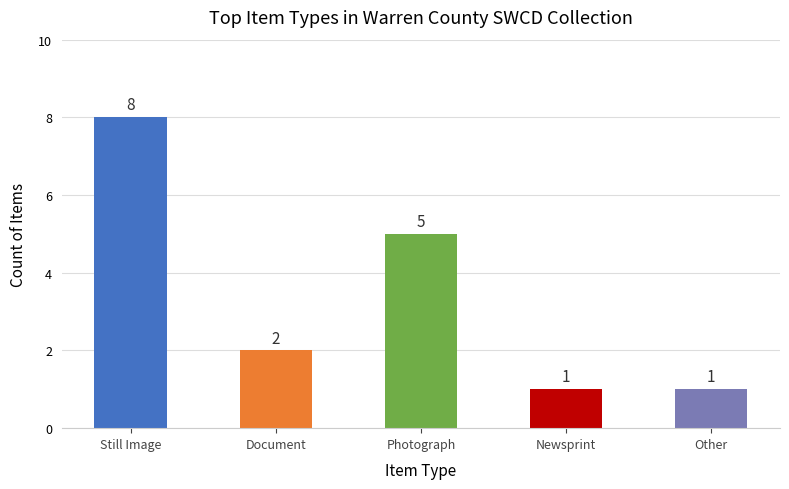

Reading right to left, extract all data points from this chart.

Still Image: Other=0	Newsprint=0	Photograph=0	Document=0	Still Image=8
Document: Other=0	Newsprint=0	Photograph=0	Document=2	Still Image=0
Photograph: Other=0	Newsprint=0	Photograph=5	Document=0	Still Image=0
Newsprint: Other=0	Newsprint=1	Photograph=0	Document=0	Still Image=0
Other: Other=1	Newsprint=0	Photograph=0	Document=0	Still Image=0